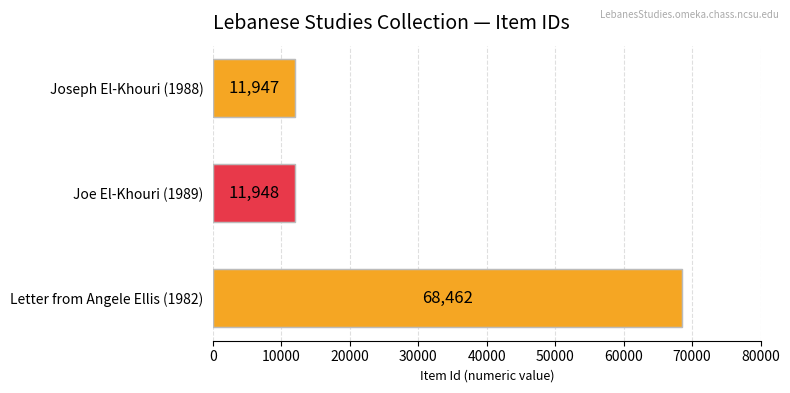

How many categories are shown in the chart?

3